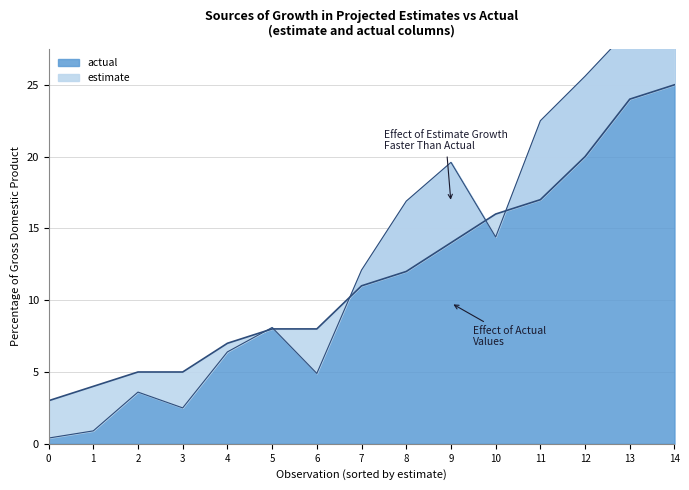

The chart shows a value of 24 at 13. True or false?

True